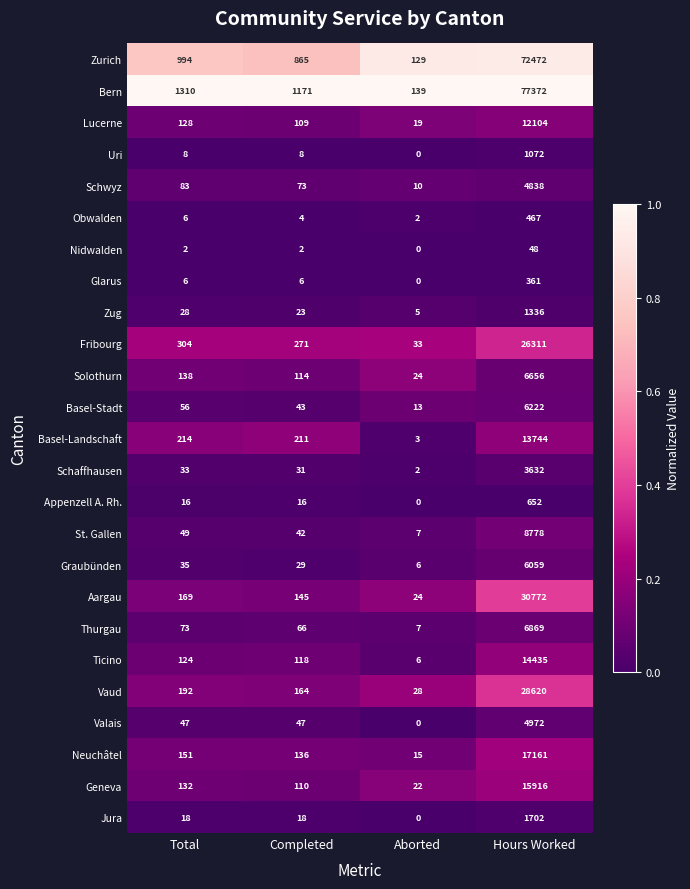

Rank the series at Completed from highest to lowest value.

Bern, Zurich, Fribourg, Basel-Landschaft, Vaud, Aargau, Neuchâtel, Ticino, Solothurn, Geneva, Lucerne, Schwyz, Thurgau, Valais, Basel-Stadt, St. Gallen, Schaffhausen, Graubünden, Zug, Jura, Appenzell A. Rh., Uri, Glarus, Obwalden, Nidwalden